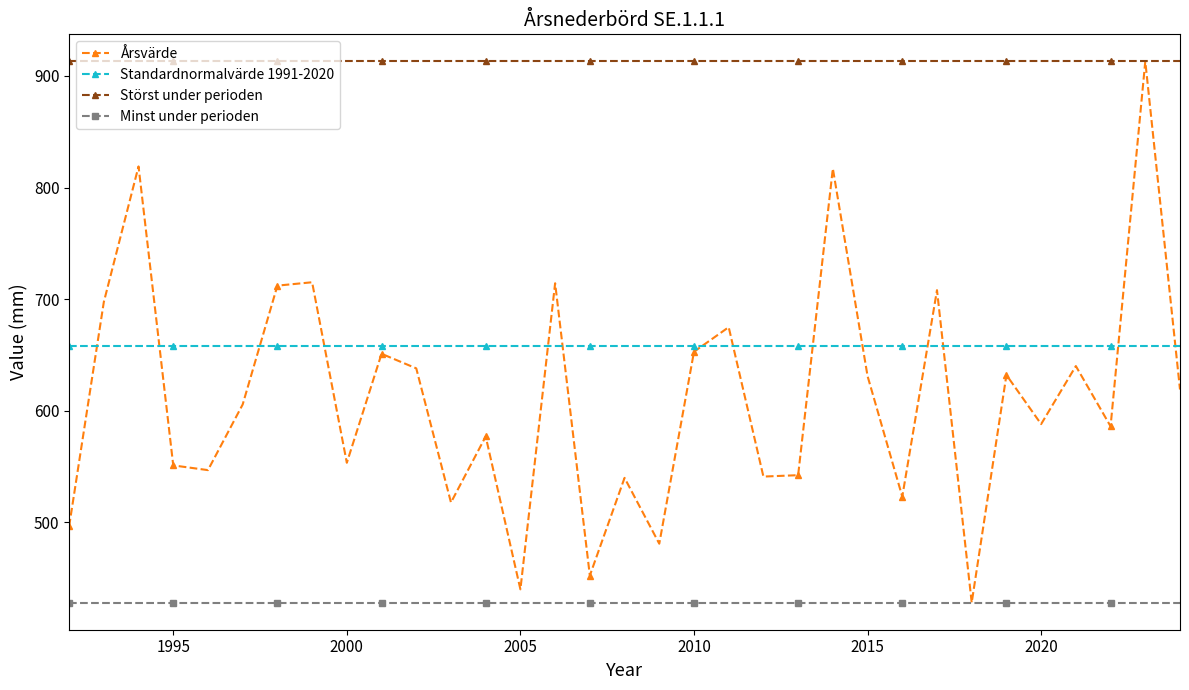

What is the smallest value displayed?

428.0